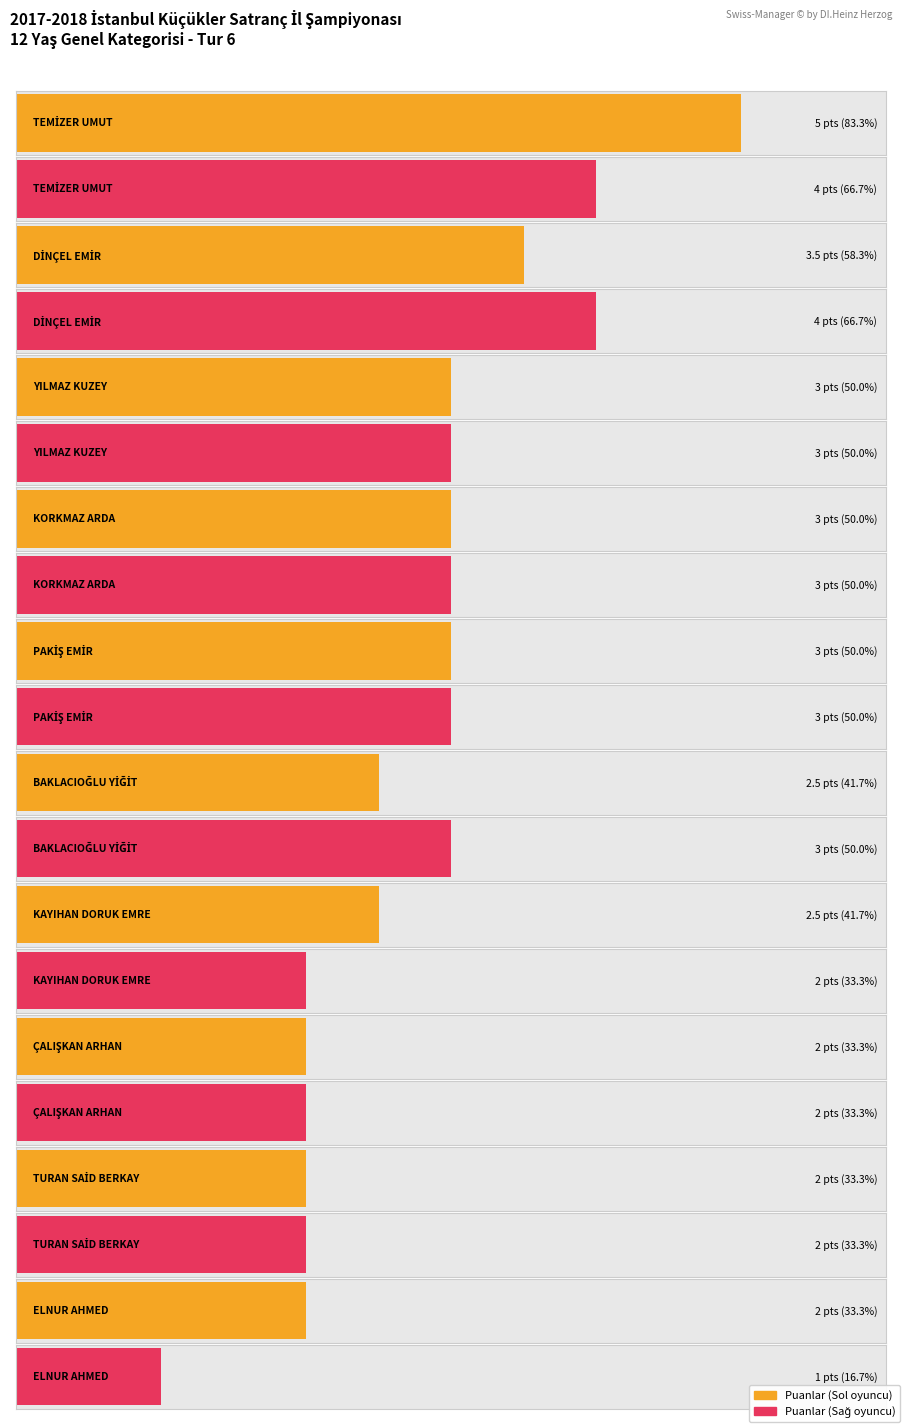

How many bars are there in each group?

2